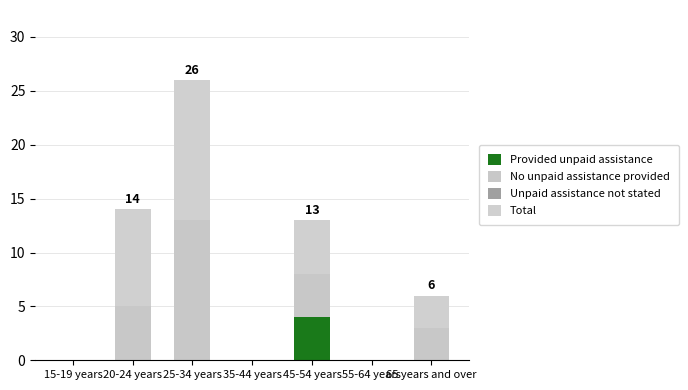

List the labels in order of No unpaid assistance provided value, smallest first.

15-19 years, 35-44 years, 55-64 years, 65 years and over, 45-54 years, 20-24 years, 25-34 years